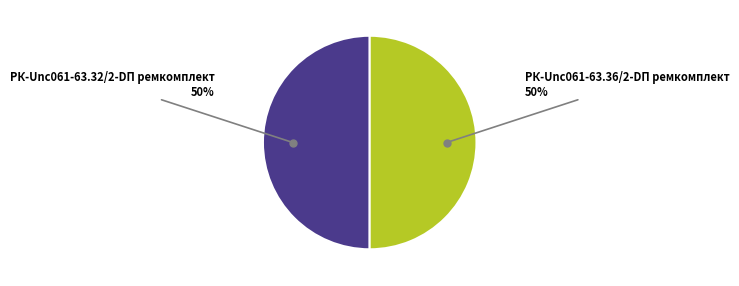

What is the ratio of the value at РК-Unc061-63.32/2-DП ремкомплект to the value at РК-Unc061-63.36/2-DП ремкомплект?

1.0